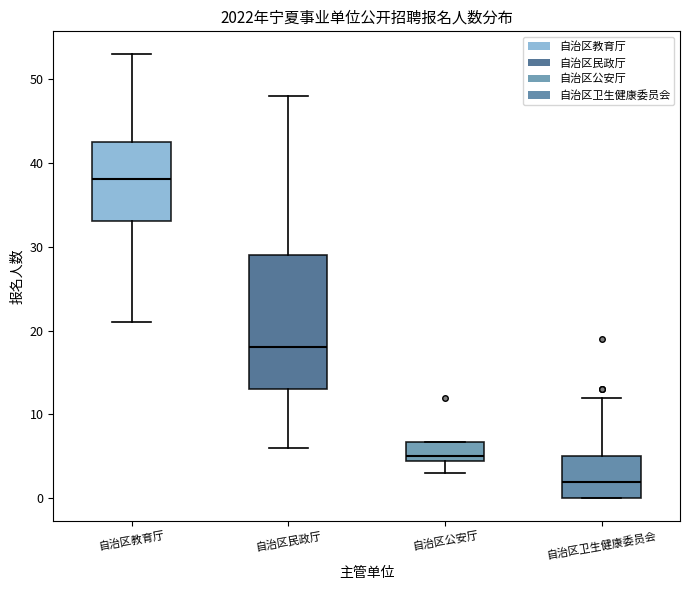

Reading left to right, transcribe this box plot: for each box, give where its median line is, the range the box spans, and where its two whiskers end, as read against the y-axis. The values are not printed on the chart, so give them approximately, as read against the axis.

自治区教育厅: median 38, box 33 to 43, whiskers 21 to 53
自治区民政厅: median 18, box 13 to 29, whiskers 6 to 48
自治区公安厅: median 5 (just above the box's lower edge), box 5 to 7, whiskers 3 to 7
自治区卫生健康委员会: median 2, box 0 to 5, whiskers 0 to 12